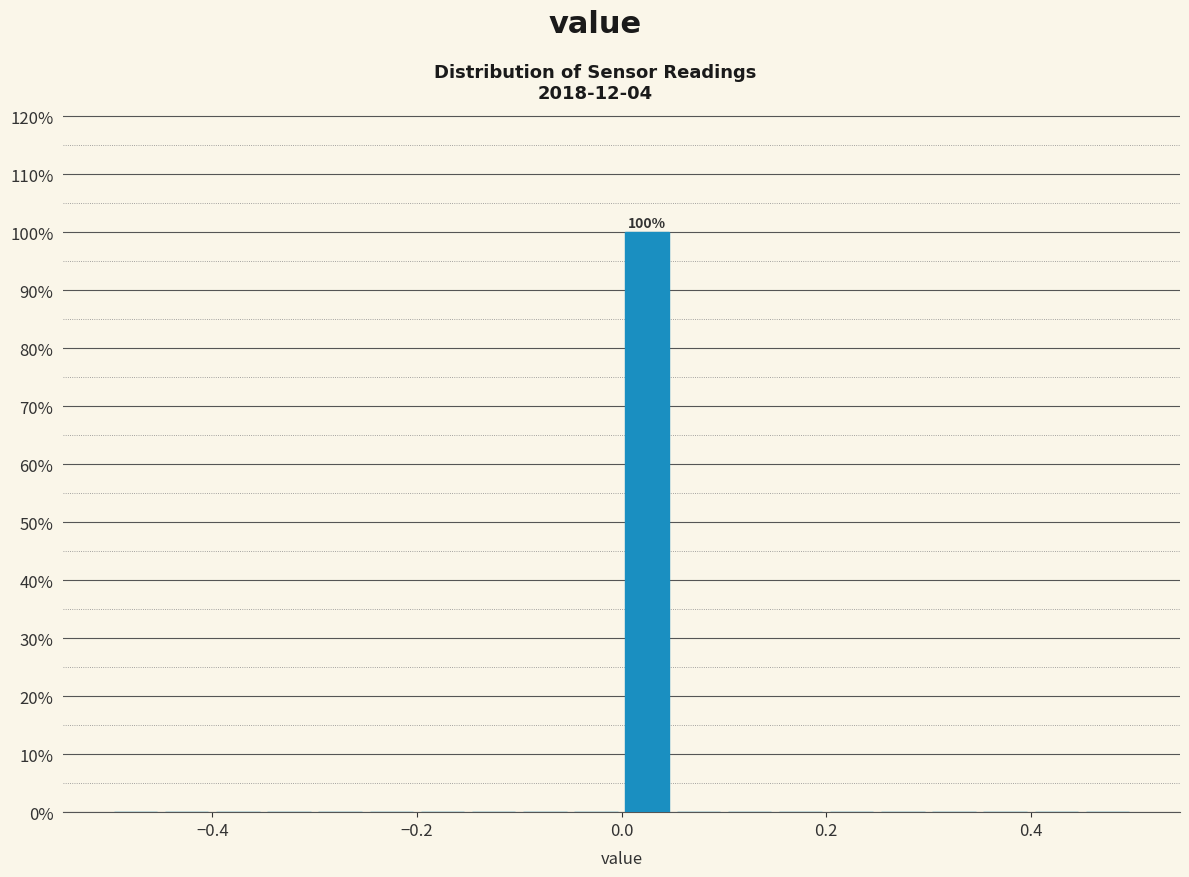

Around what value on the x-axis is the tallest bar? Give the approximate position of its centre, as read against the axis.

0.02